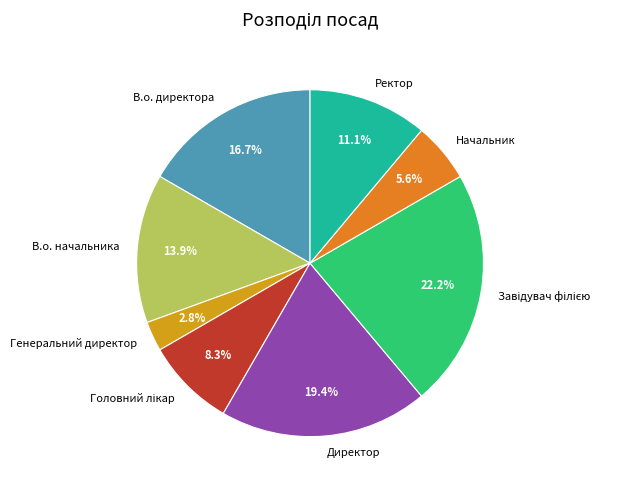

Combined, do Генеральний директор and Директор account for over 50%?

No